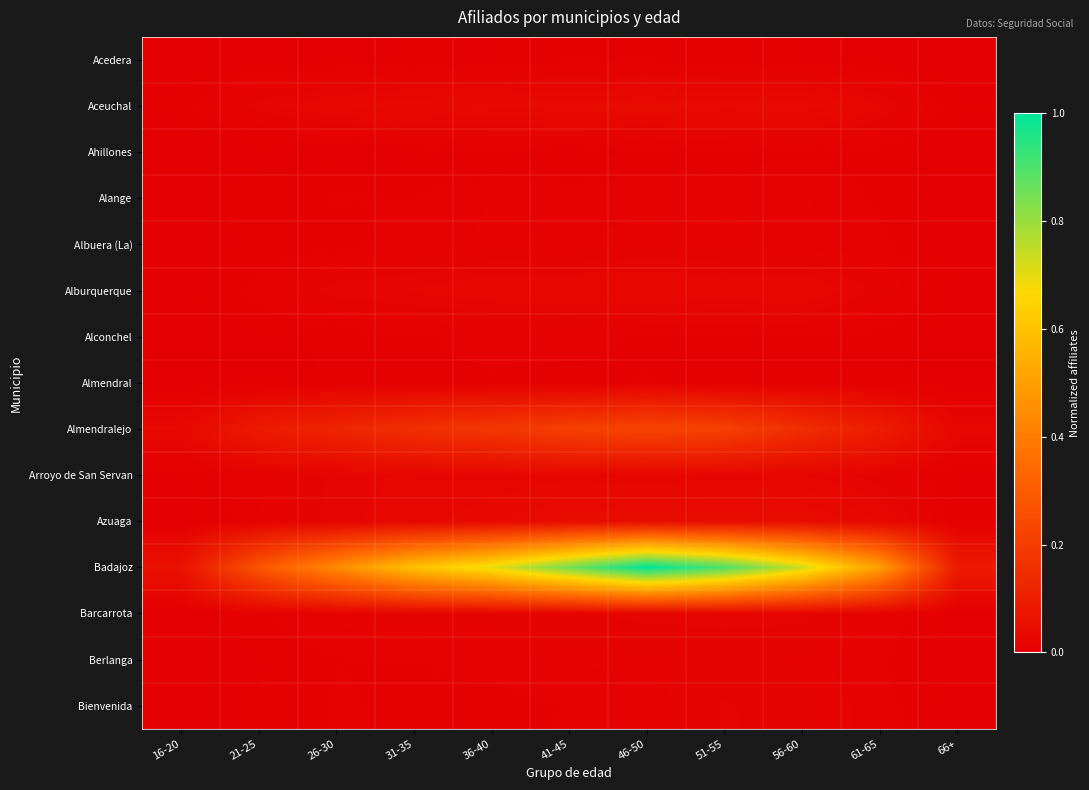

Rank the series at 36-40 from lowest to highest value.

Acedera, Ahillones, Bienvenida, Almendral, Alconchel, Berlanga, Alange, Albuera (La), Barcarrota, Arroyo de San Servan, Alburquerque, Azuaga, Aceuchal, Almendralejo, Badajoz